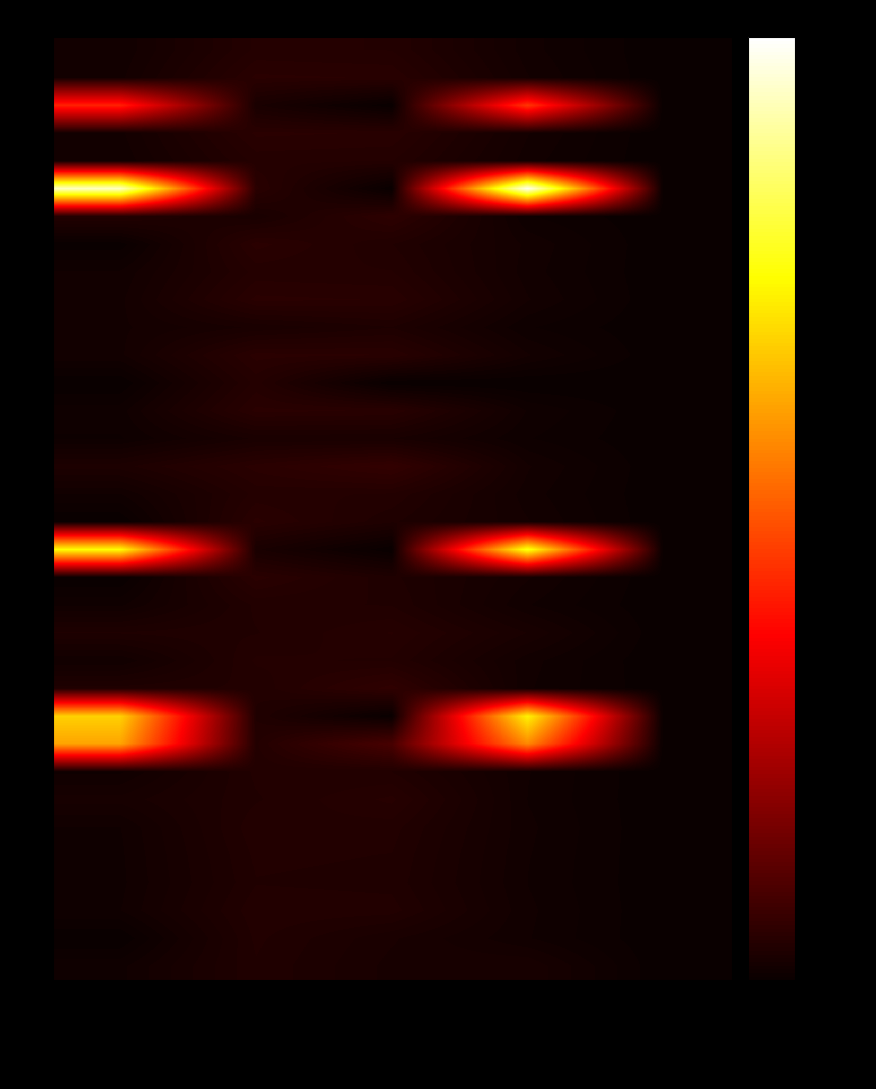

At how many categories does at least one series exceed 25939?

1